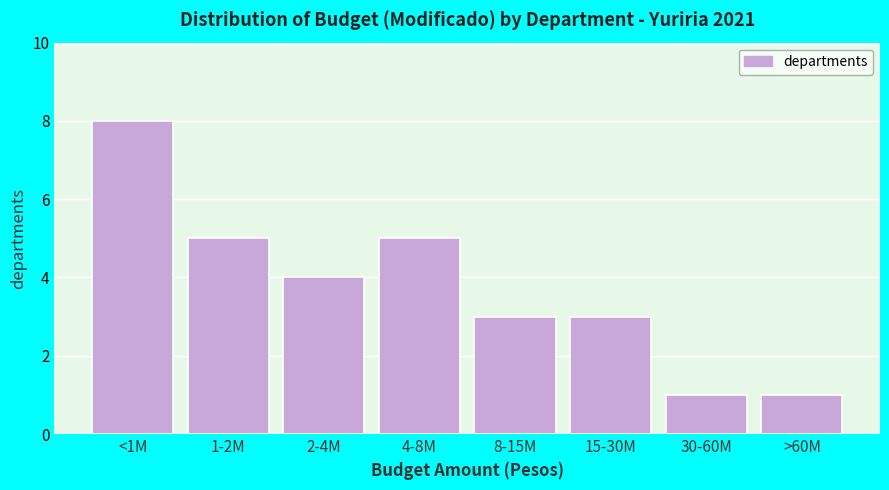

Reading left to right, extract all data points from this chart.

8	5	4	5	3	3	1	1